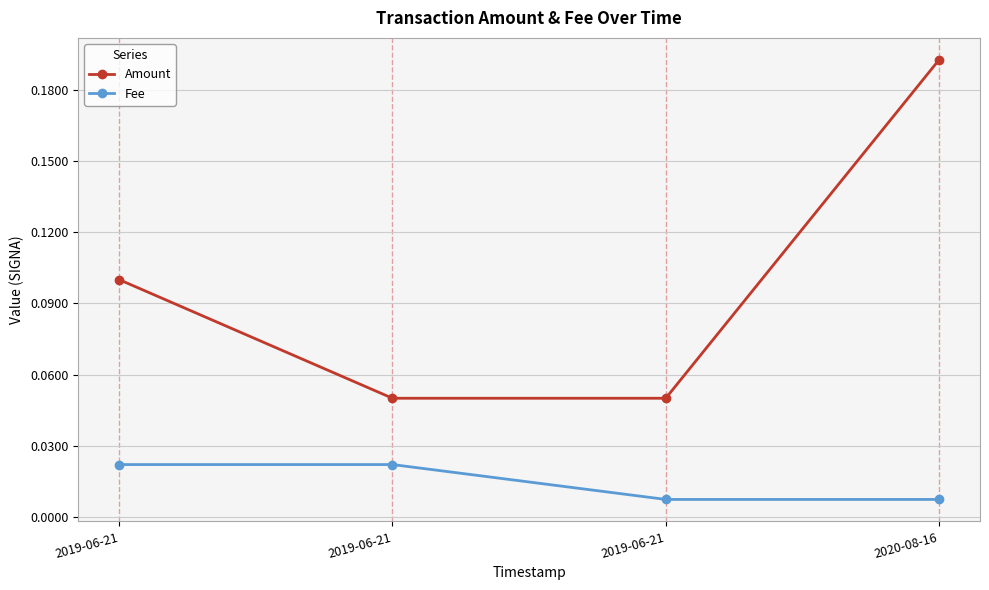

The value of Amount at 2019-06-21 is 0.1. True or false?

True